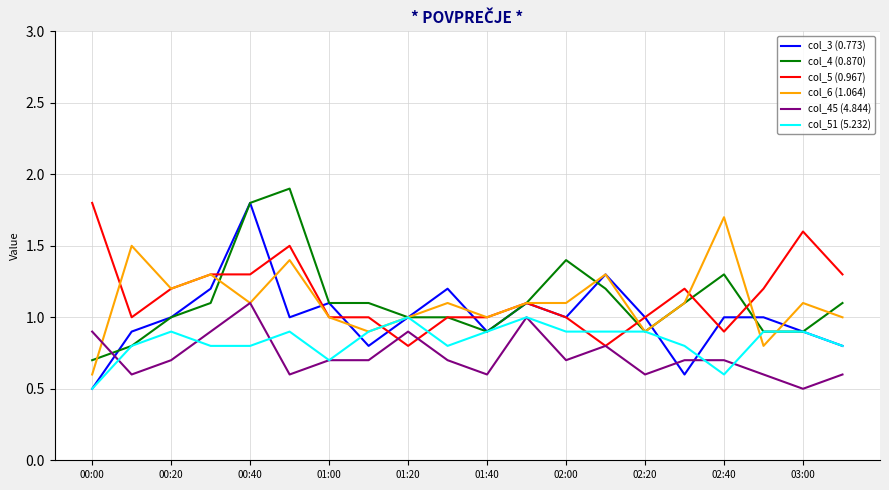

Reading right to left, extract all data points from this chart.

col_3 (0.773): 0.8	0.9	1.0	1.0	0.6	1.0	1.3	1.0	1.1	0.9	1.2	1.0	0.8	1.1	1.0	1.8	1.2	1.0	0.9	0.5
col_4 (0.870): 1.1	0.9	0.9	1.3	1.1	0.9	1.2	1.4	1.1	0.9	1.0	1.0	1.1	1.1	1.9	1.8	1.1	1.0	0.8	0.7
col_5 (0.967): 1.3	1.6	1.2	0.9	1.2	1.0	0.8	1.0	1.1	1.0	1.0	0.8	1.0	1.0	1.5	1.3	1.3	1.2	1.0	1.8
col_6 (1.064): 1.0	1.1	0.8	1.7	1.1	0.9	1.3	1.1	1.1	1.0	1.1	1.0	0.9	1.0	1.4	1.1	1.3	1.2	1.5	0.6
col_45 (4.844): 0.6	0.5	0.6	0.7	0.7	0.6	0.8	0.7	1.0	0.6	0.7	0.9	0.7	0.7	0.6	1.1	0.9	0.7	0.6	0.9
col_51 (5.232): 0.8	0.9	0.9	0.6	0.8	0.9	0.9	0.9	1.0	0.9	0.8	1.0	0.9	0.7	0.9	0.8	0.8	0.9	0.8	0.5